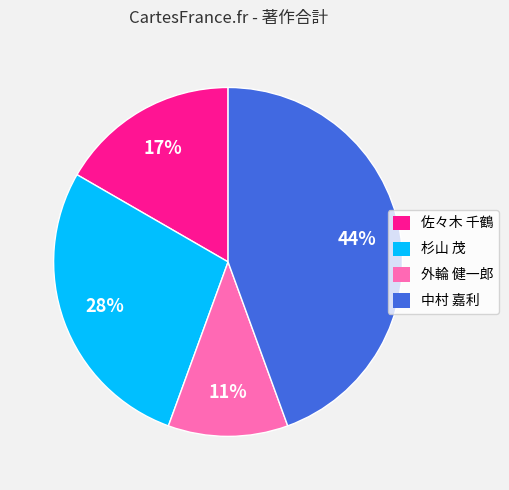

Between 佐々木 千鶴 and 杉山 茂, which is larger?

杉山 茂